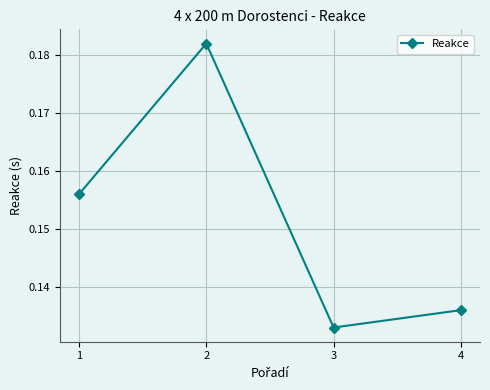

How many points are higher than both their immediate neighbors (excluding endpoints)?

1